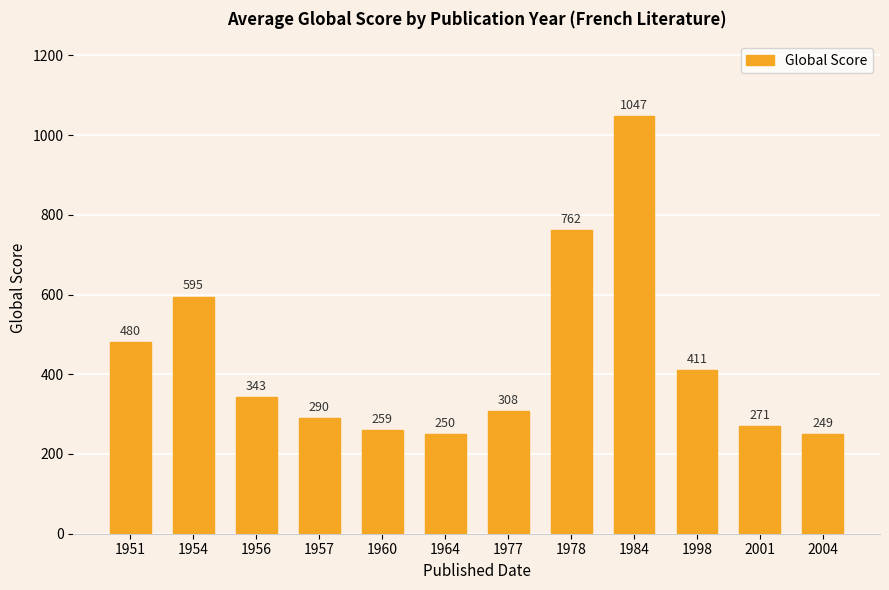

What is the smallest value displayed?

249